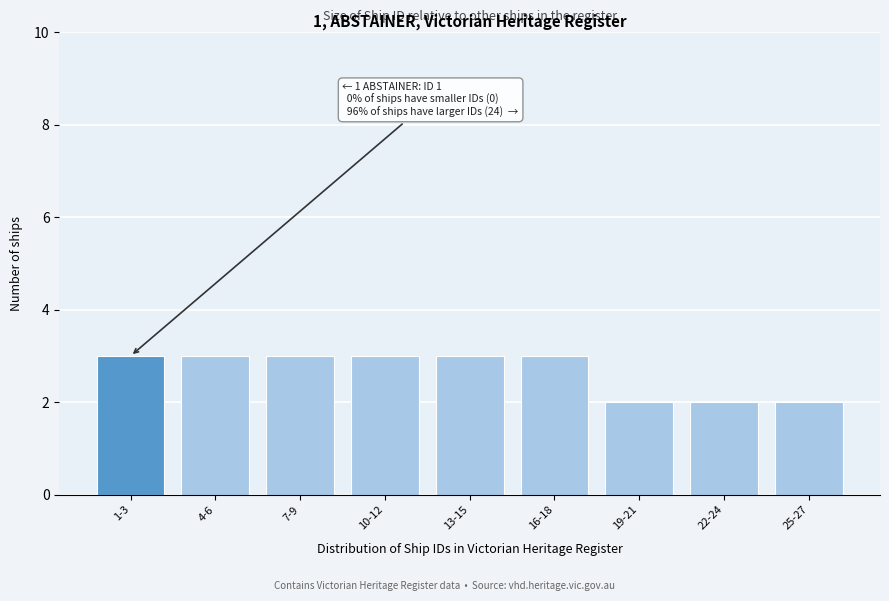

Reading right to left, transcribe all the data shown in this chart.

25-27=2	22-24=2	19-21=2	16-18=3	13-15=3	10-12=3	7-9=3	4-6=3	1-3=3